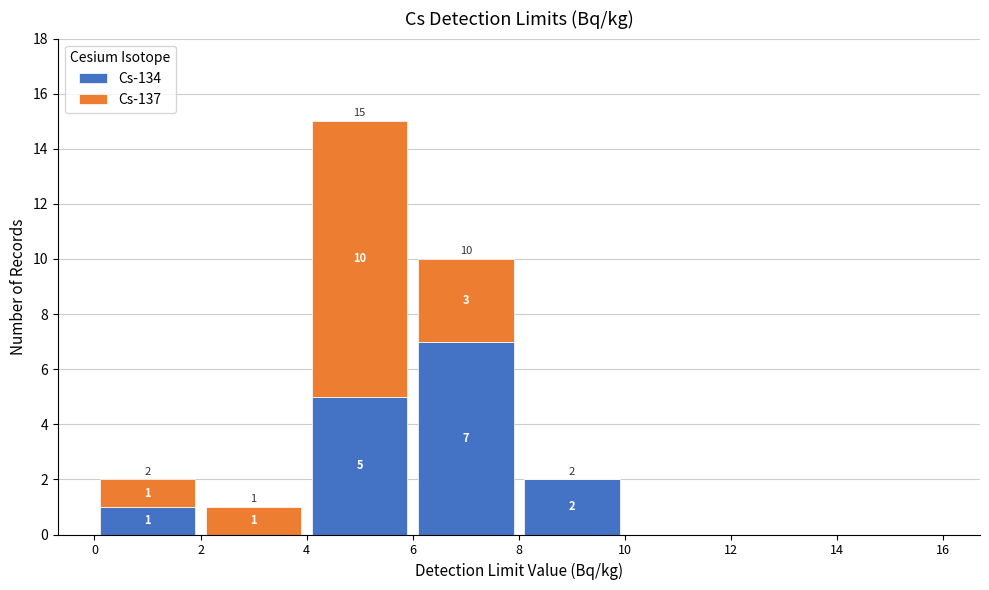

Which range on the x-axis has the tallest stacked bar (by total height)?

4 to 6